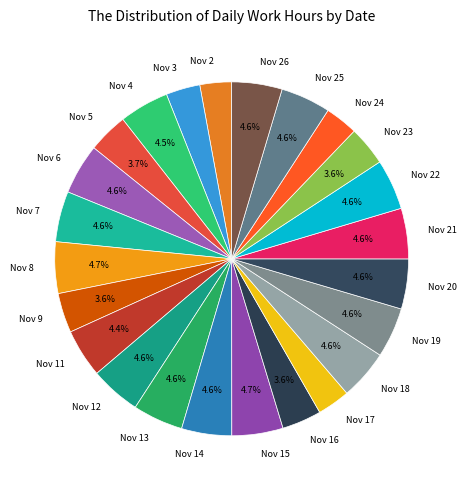

To the nearest percent, what is the difference between the Nov 25 and Nov 23 slice percentages?

1%